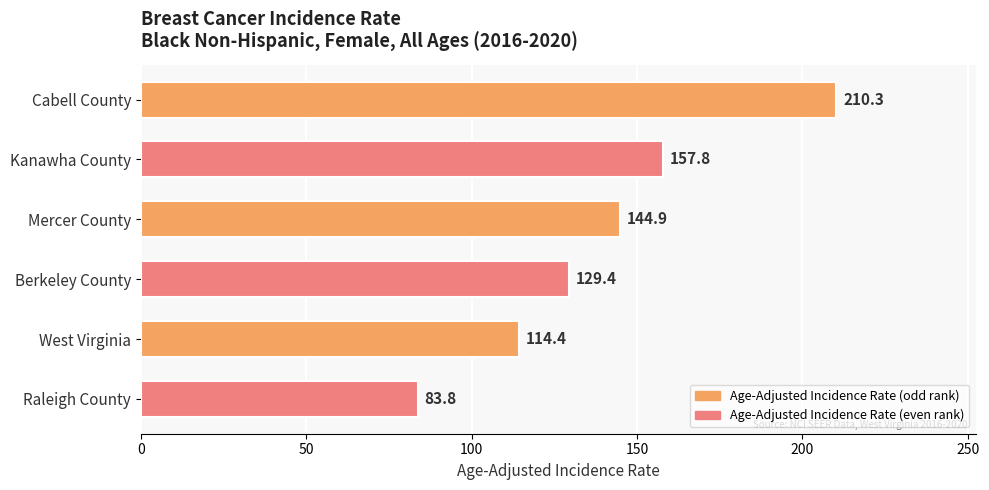

The chart shows a value of 157.8 at Kanawha County. True or false?

True